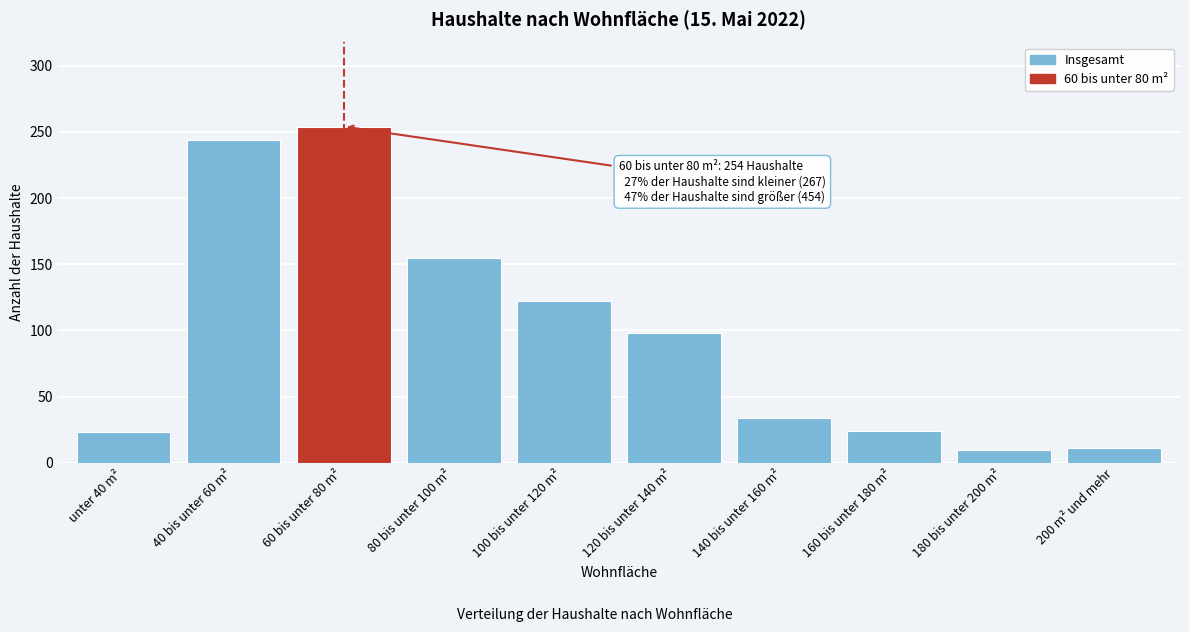

What is the difference between the values at 60 bis unter 80 m² and 40 bis unter 60 m²?

10